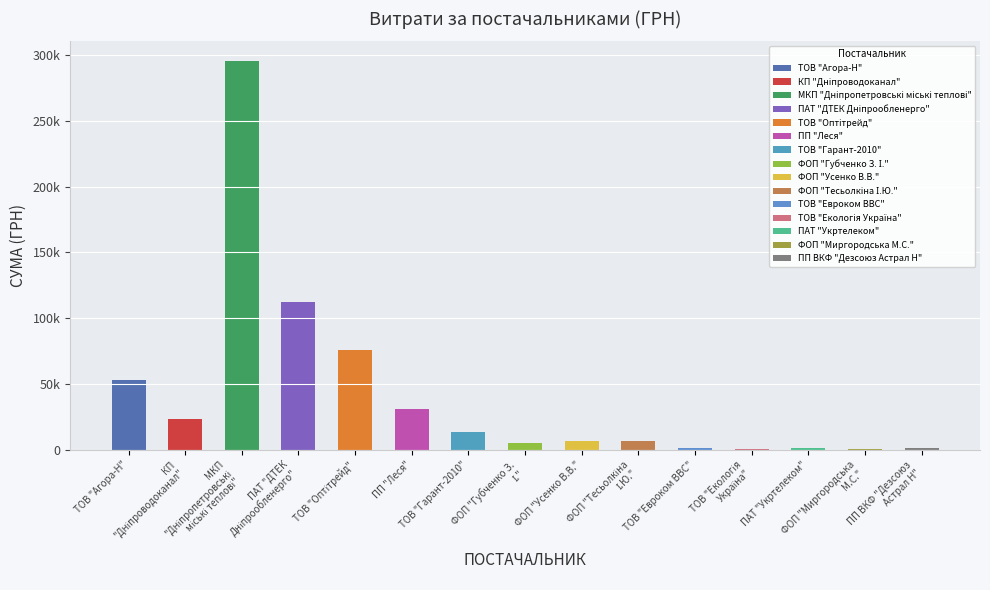

At which category does the chart reach its minimum across all series?

ФОП "Миргородська М.С."